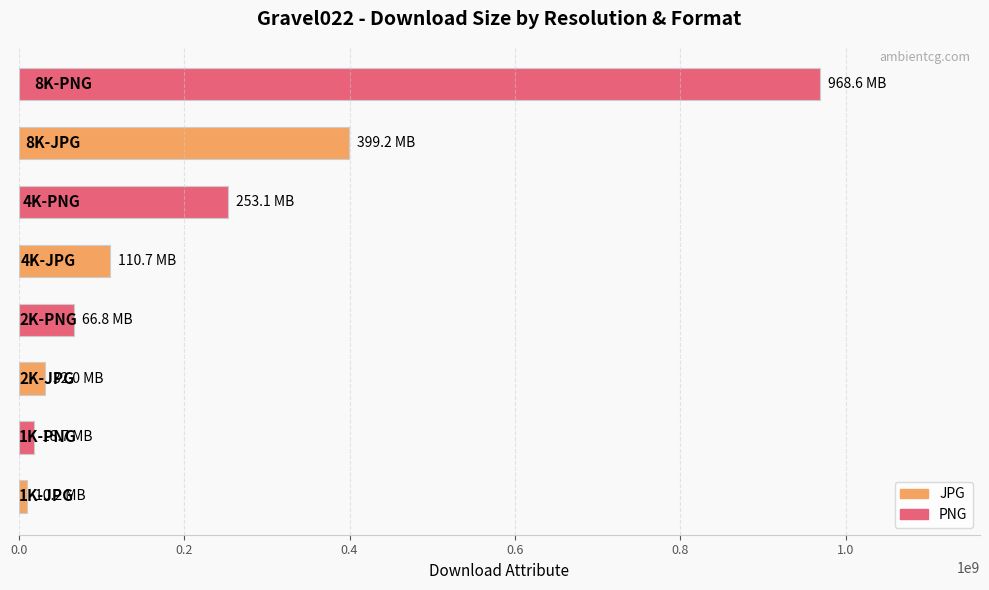

What is the average value?

232411960